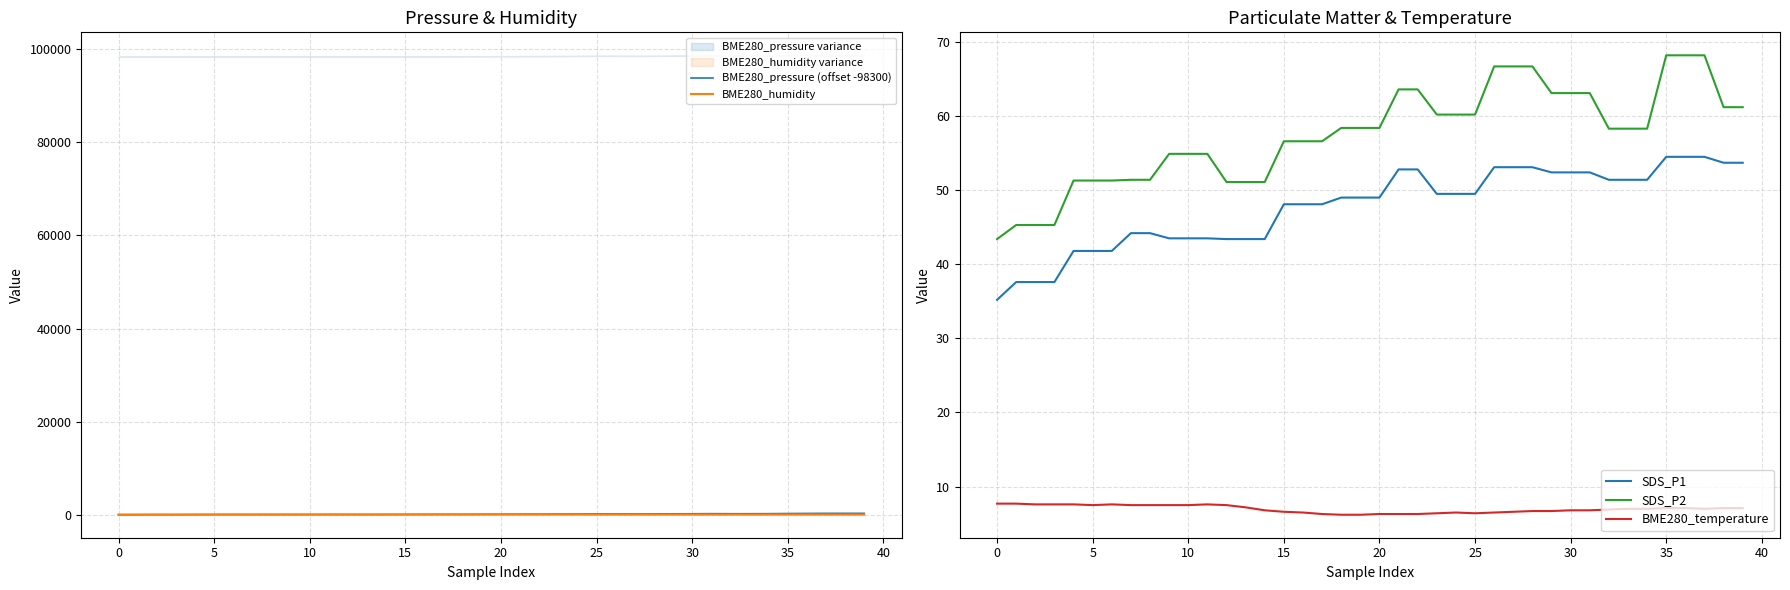

At 22, list the series in order from largest to smallest.

BME280_pressure (offset -98300), BME280_humidity, SDS_P2, SDS_P1, BME280_temperature